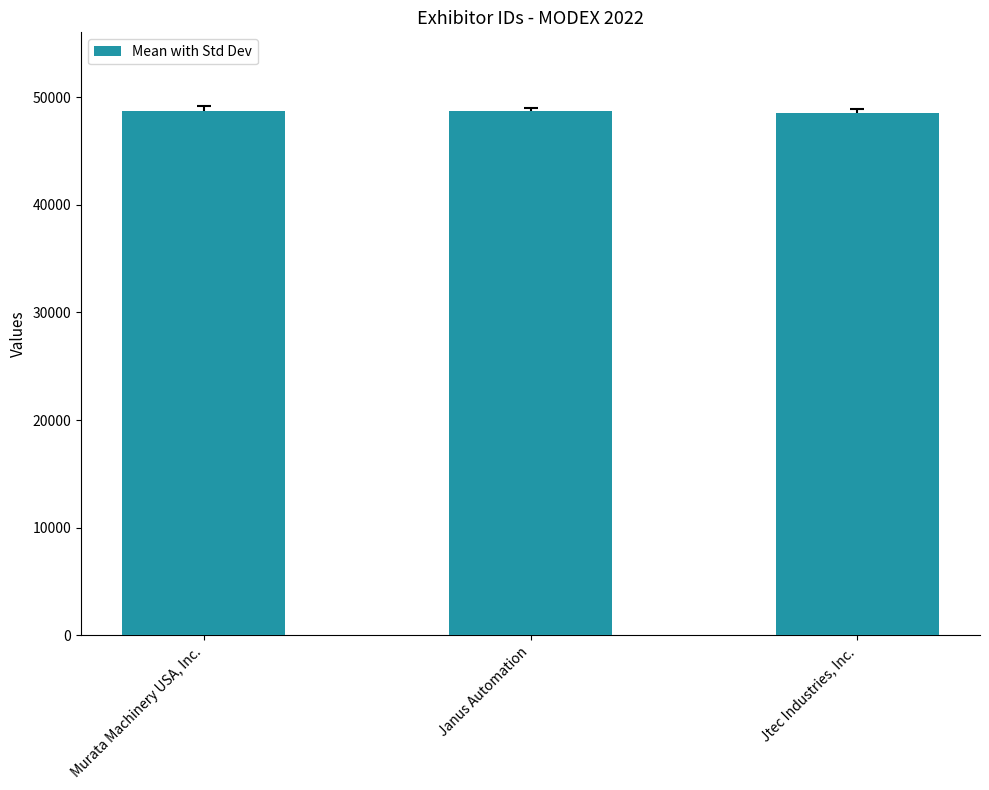

What is the label of the 1st bar from the left?

Murata Machinery USA, Inc.